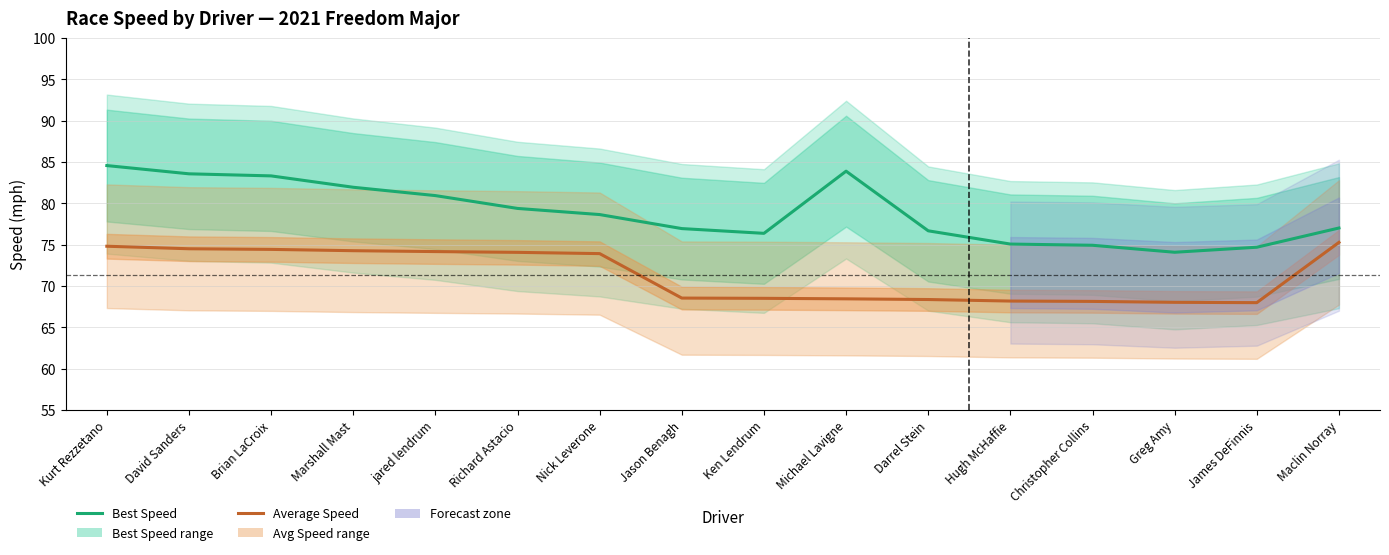

What position from the left is Brian LaCroix?

3